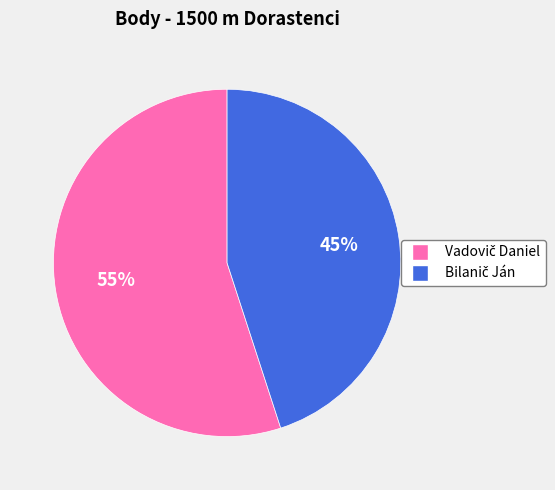

To the nearest percent, what is the average slice percentage?

50%